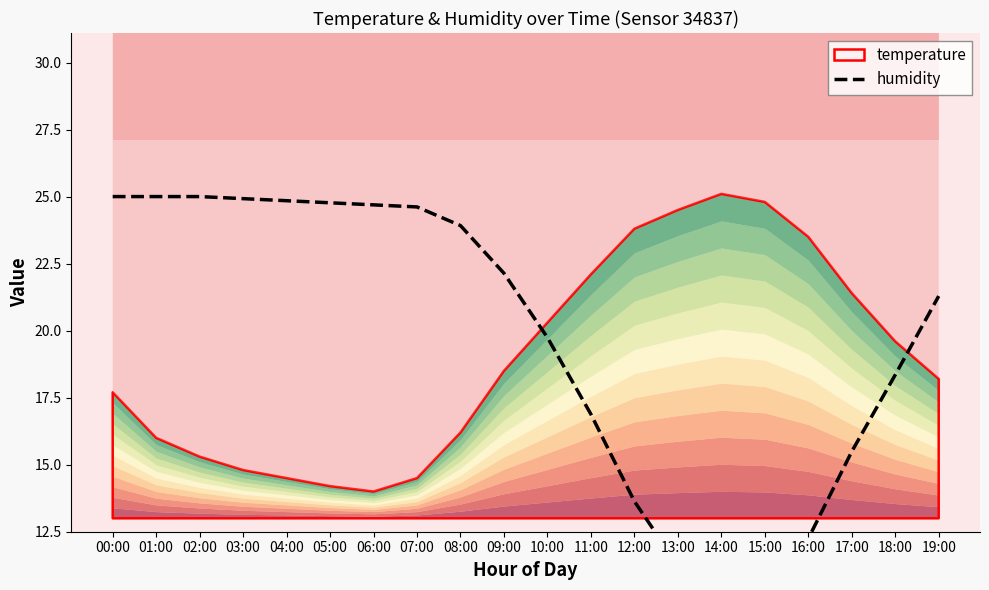

What is the maximum value shown in the chart?

25.0